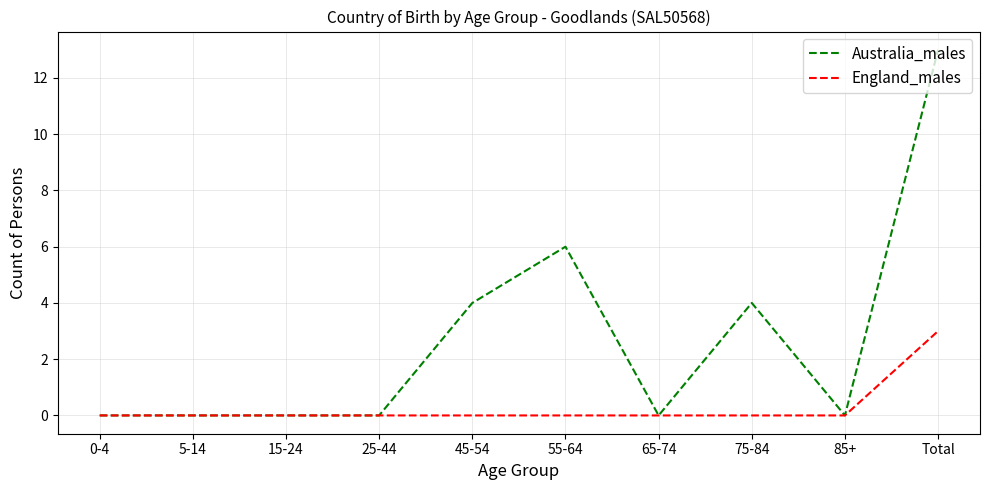

Does the chart have visible grid lines?

Yes